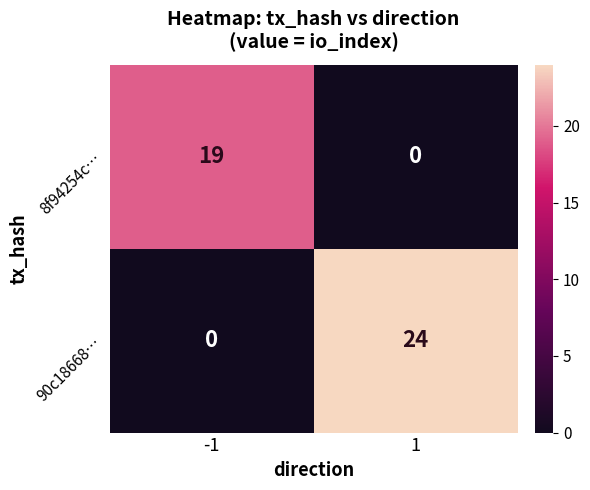

Is it true that 90c18668… equals 0 at -1?

True